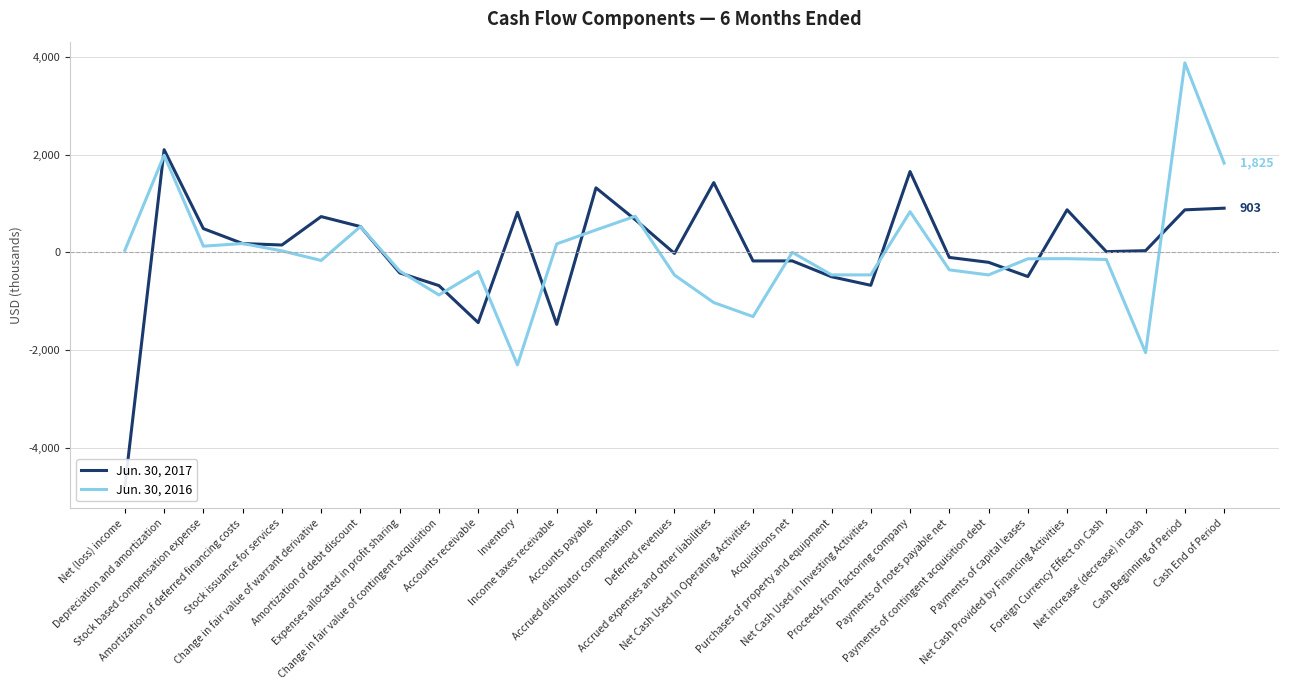

At how many categories does at least one series exceed 453?

12